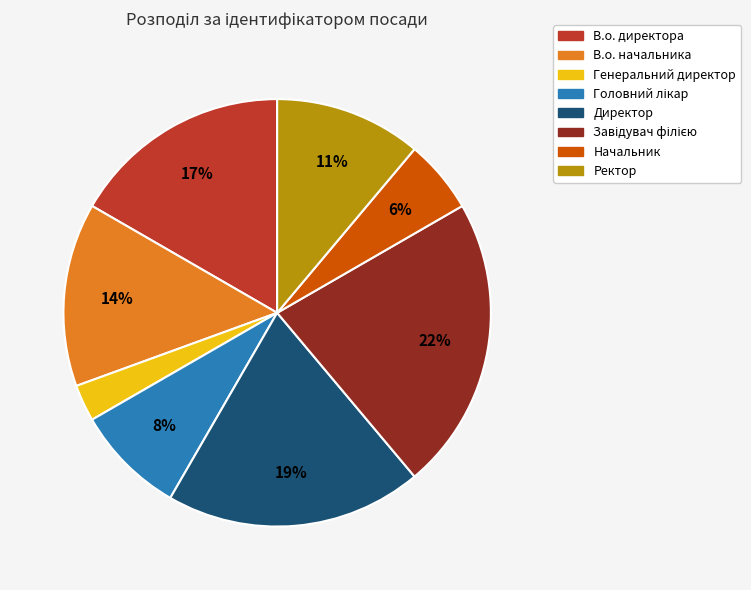

How many segments does this pie chart have?

8